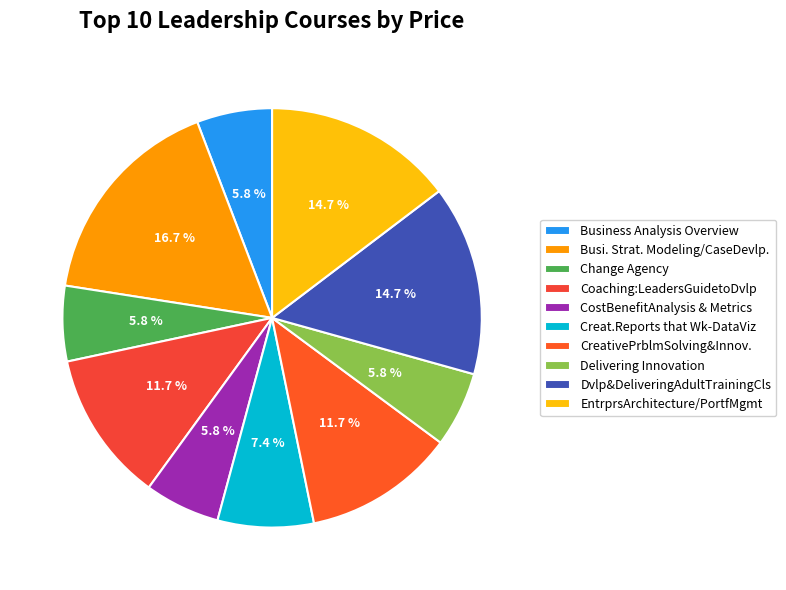

Is Dvlp&DeliveringAdultTrainingCls the majority of the pie?

No